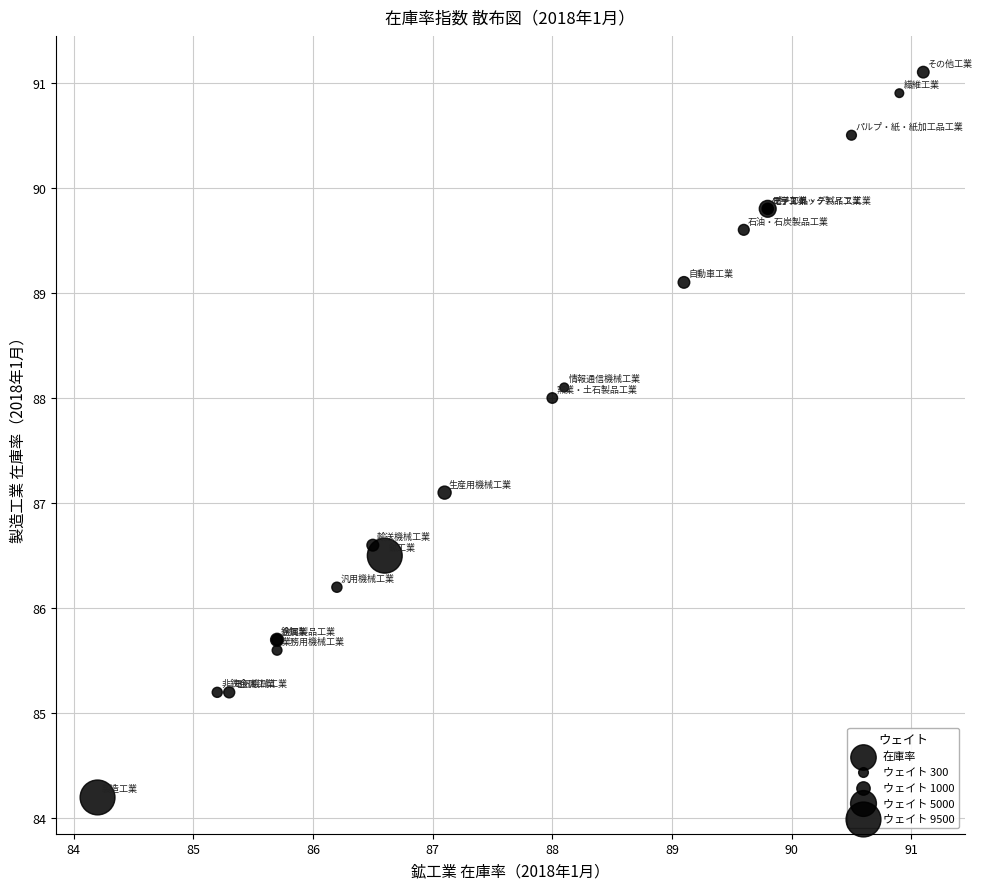

What Y value in the scatter plot is closest to 87?

87.1